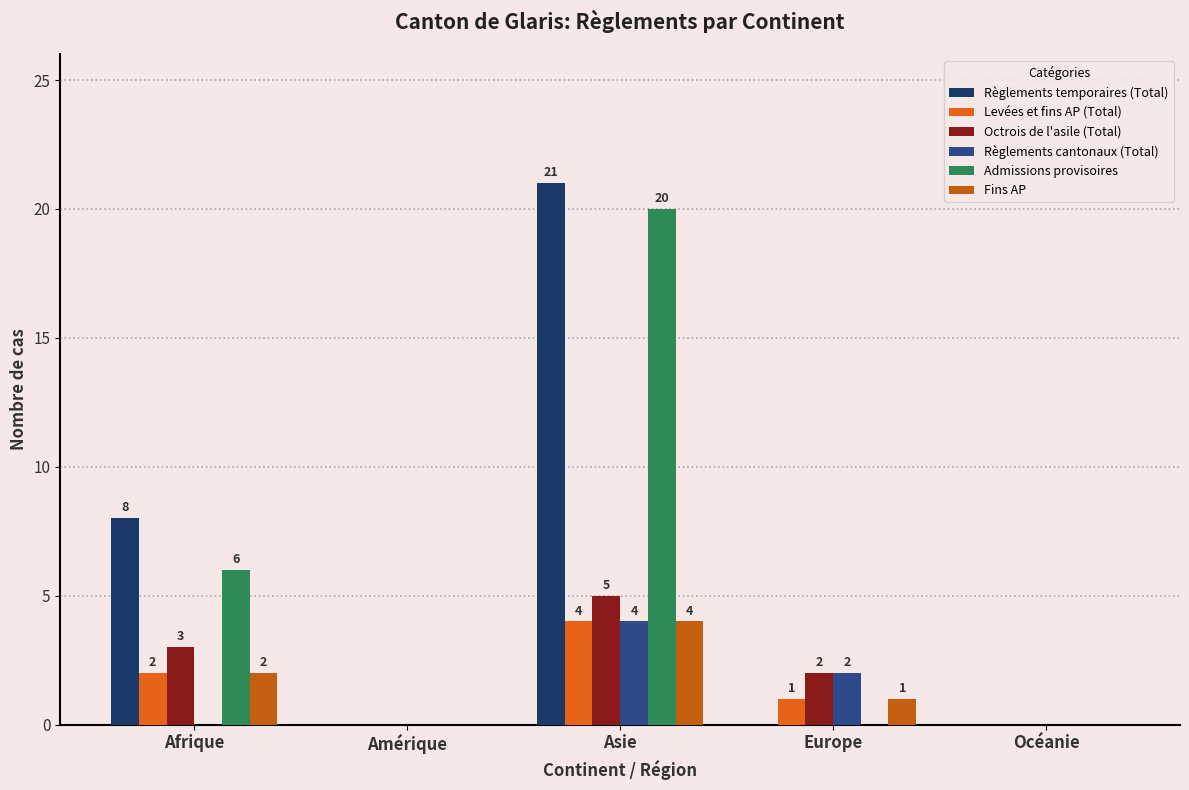

The Règlements temporaires (Total) series shows 31 at Asie. True or false?

False